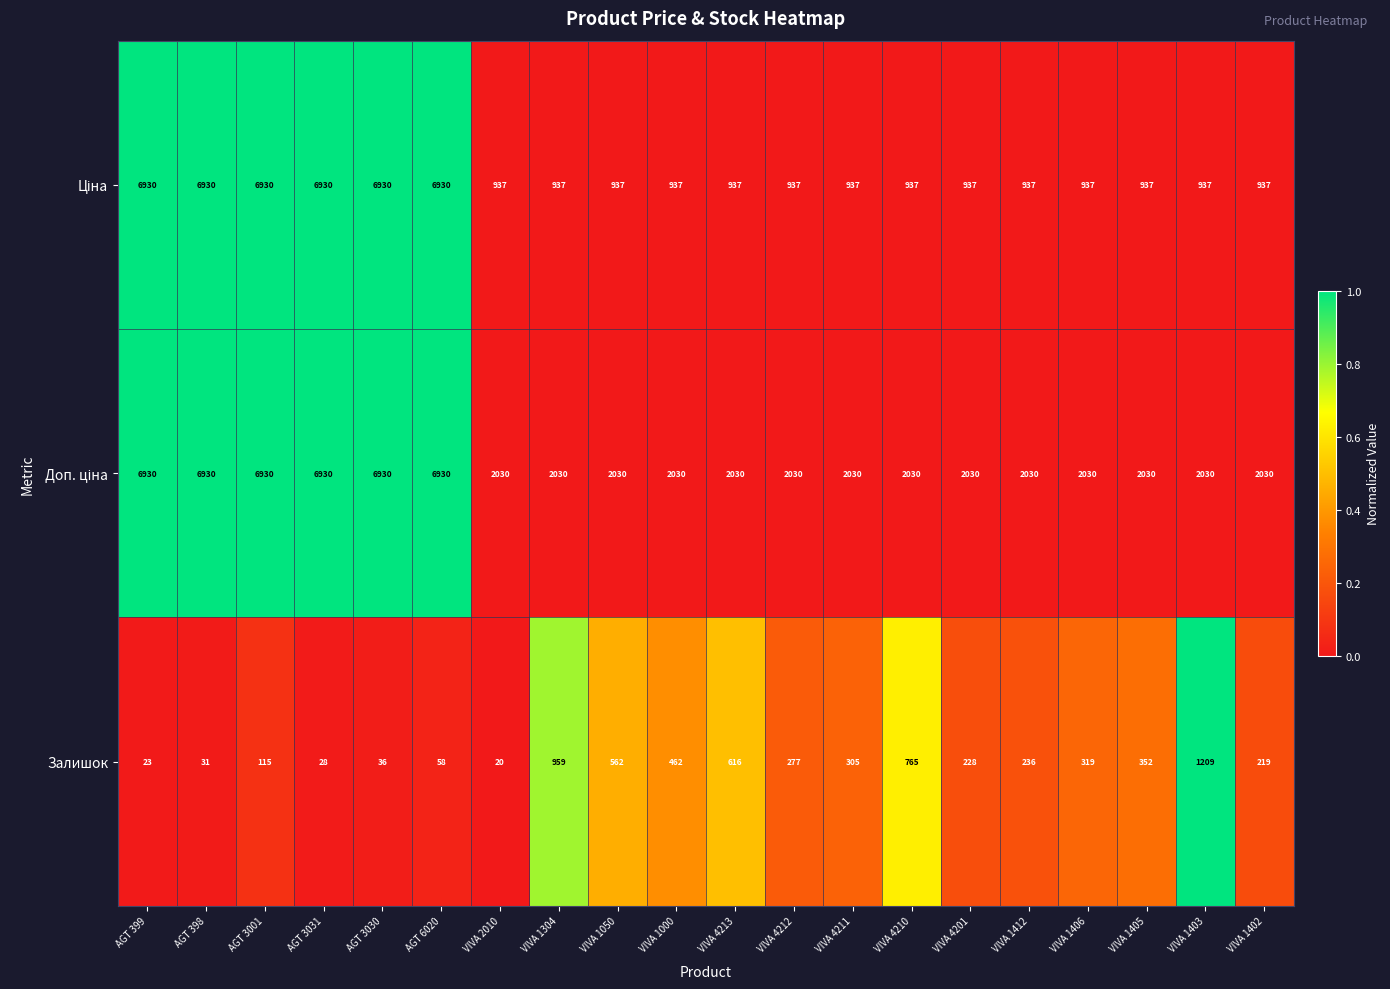

What is the total value across all series at VIVA 1412?

3203